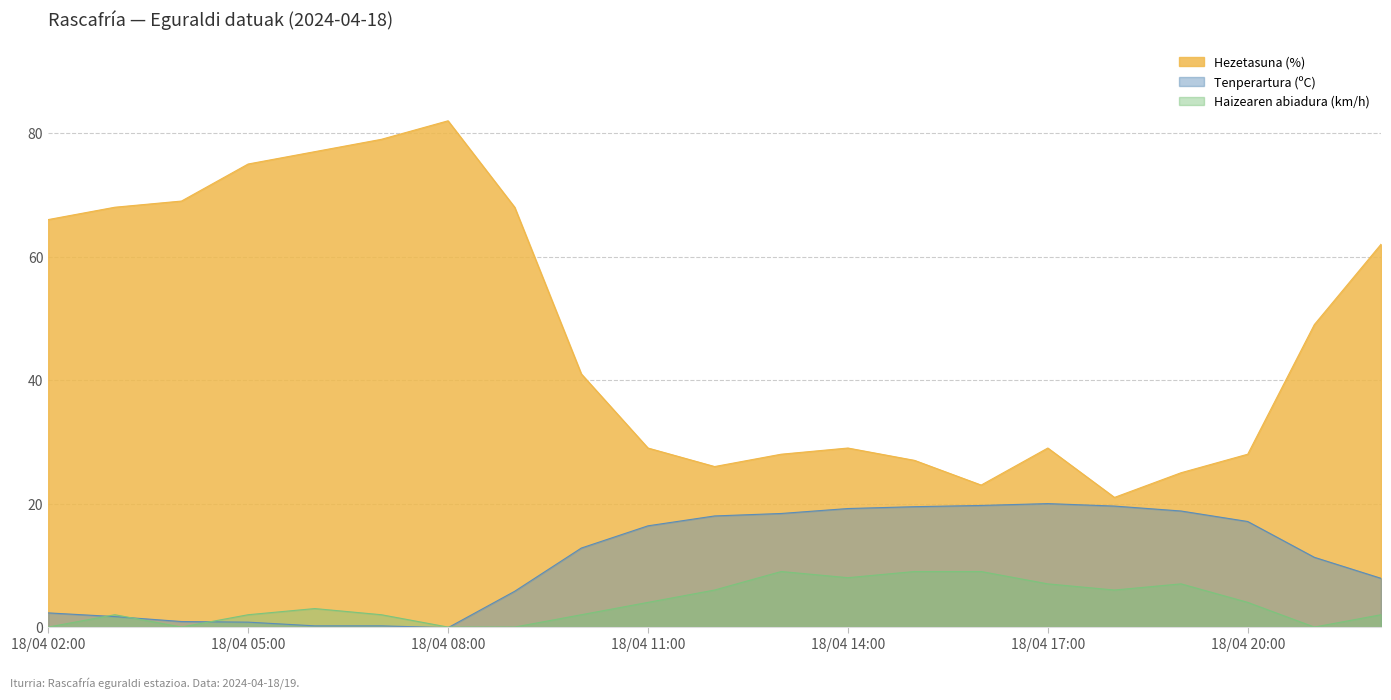

Does the chart have visible grid lines?

Yes